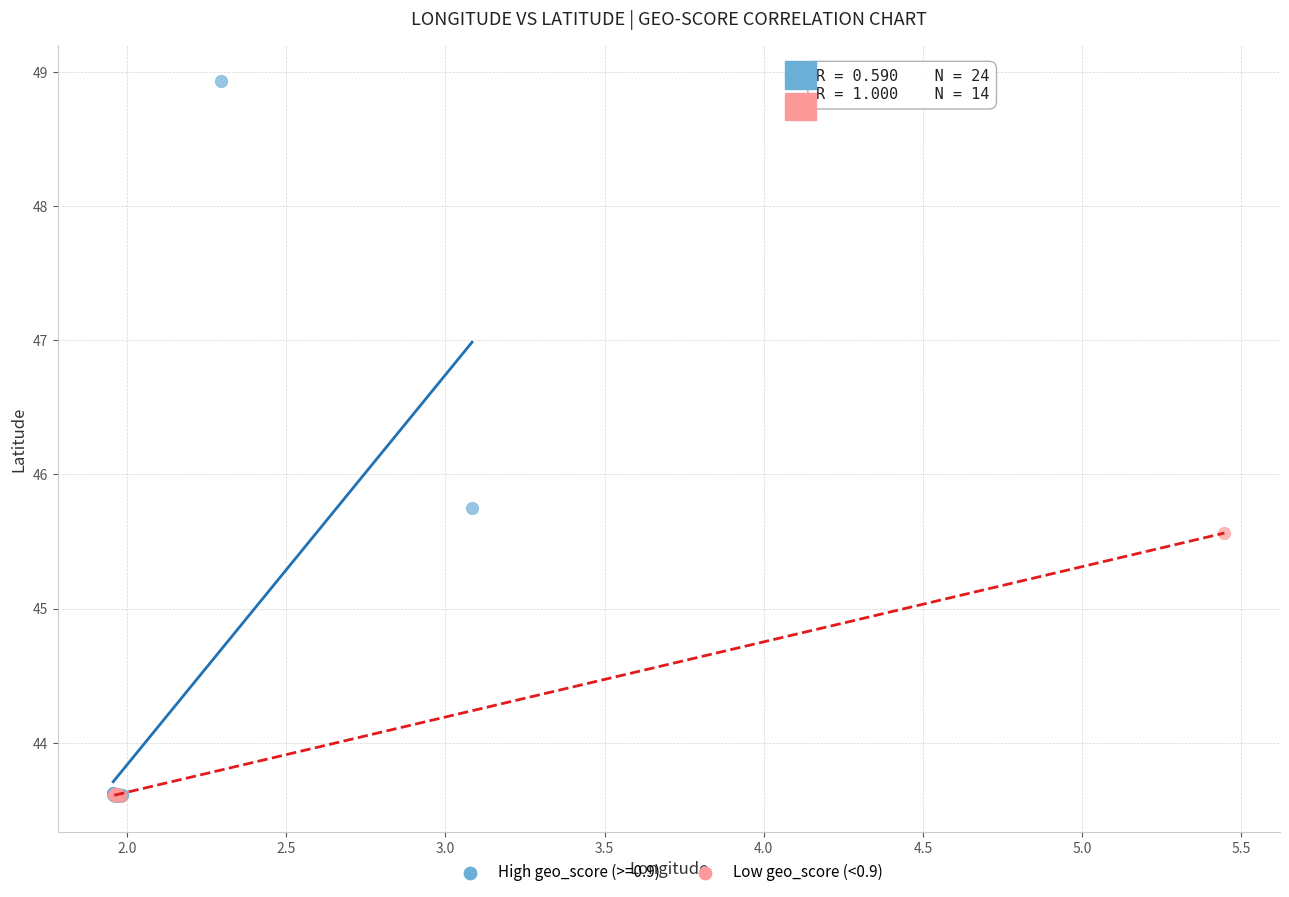

Which series contains the highest Y value?

High geo_score (>=0.9)